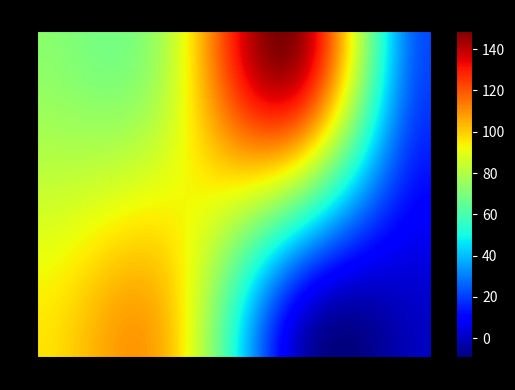

Reading right to left, list all the values displayed in this chart.

SM: 5=0.0	4=0.0	3=0.0	SM_2=0.0	SN=169.1	SM=86.8
SN: 5=173.2	4=42.6	3=22.2	SM_2=151.9	SN=124.9	SM=136.5
SM_2: 5=0.0	4=0.0	3=0.0	SM_2=0.0	SN=178.2	SM=130.5